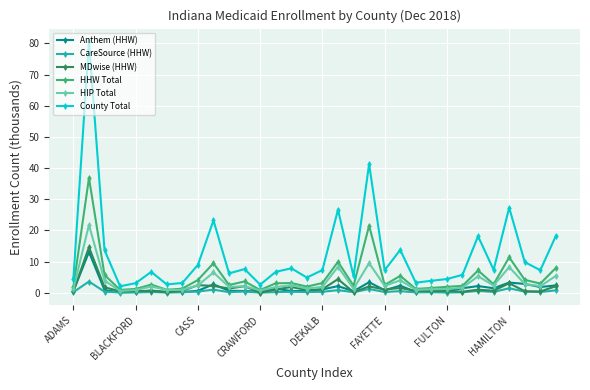

What is the average value of the CareSource (HHW) series?

0.5